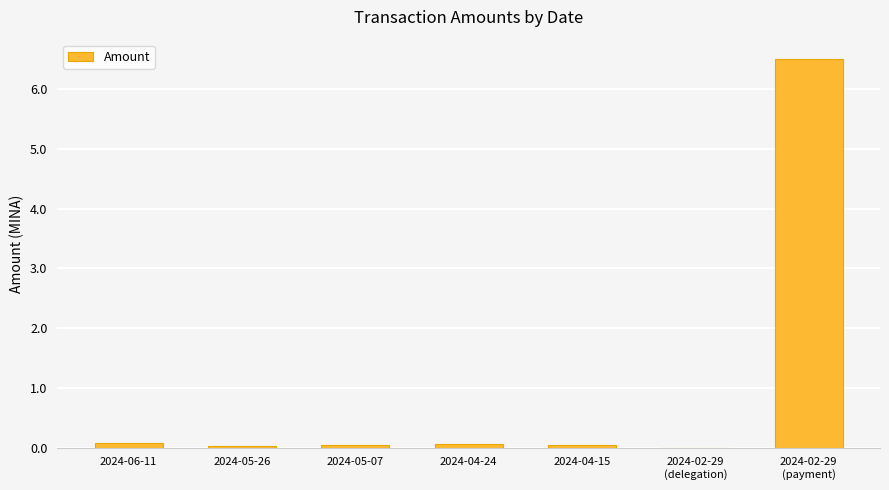

What is the sum of all values?

6.8